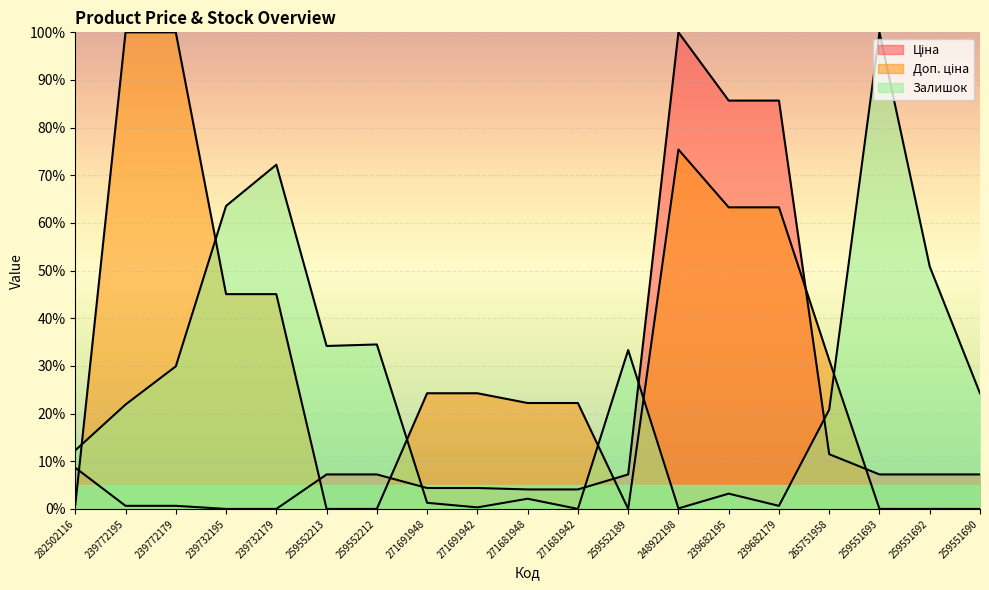

Between which two adjacent categories do Доп. ціна and Ціна first intersect?

282502116 and 239772195